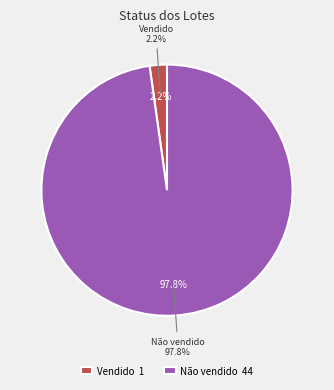

Which slice is the largest?

Não vendido